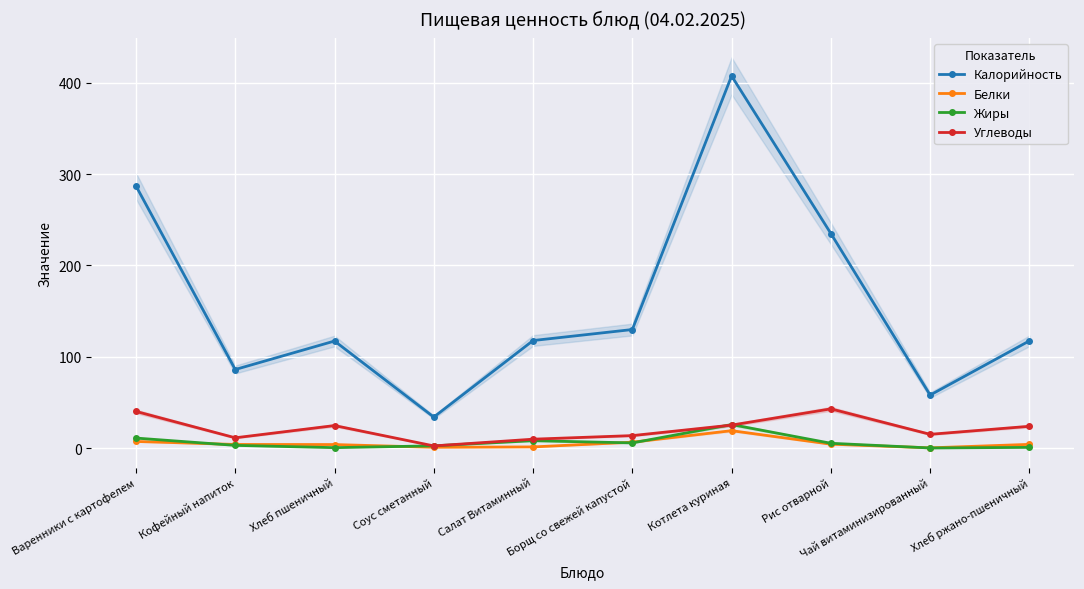

What is the sum of the Жиры values at Рис отварной and Котлета куриная?

30.9